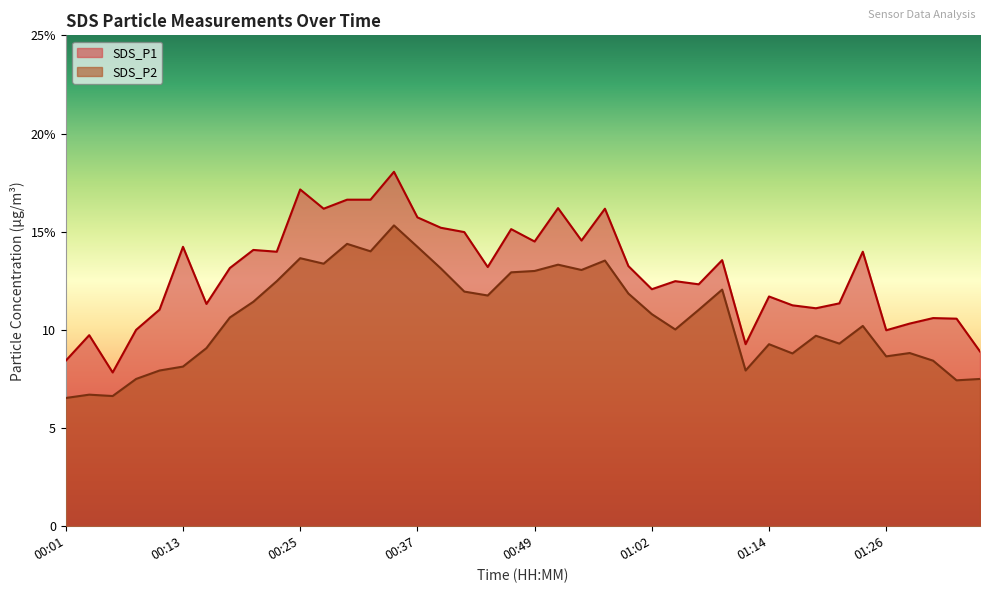

What is the label of the 6th point from the right?

01:24